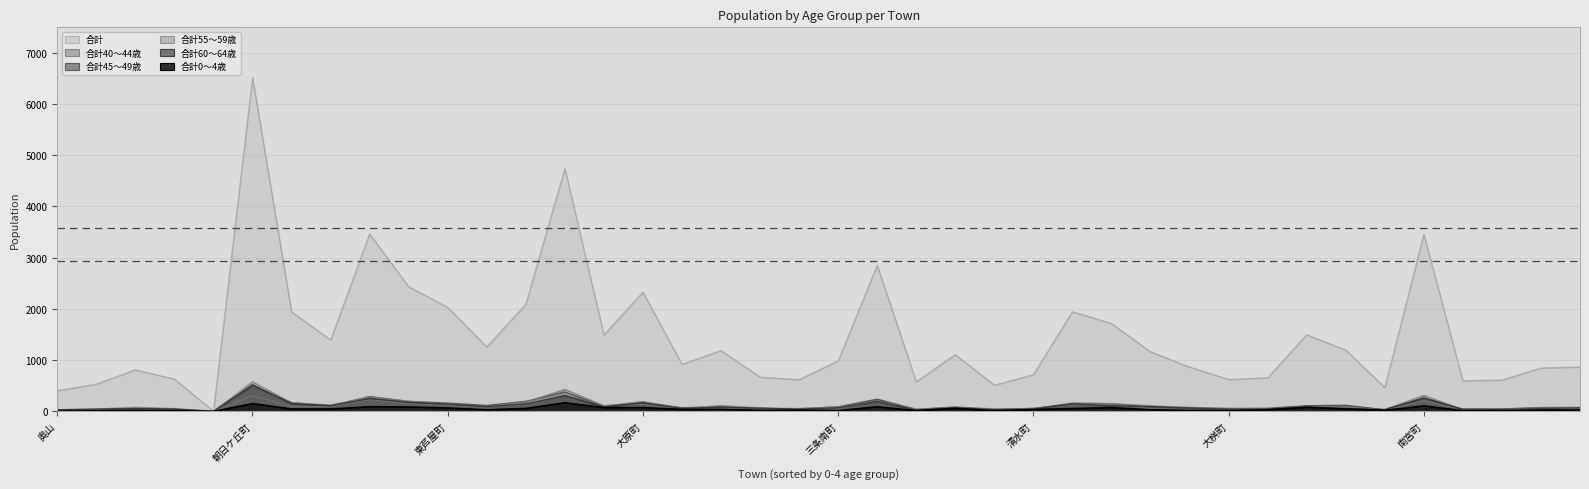

Where is the first local minimum for 合計55～59歳?

剣谷